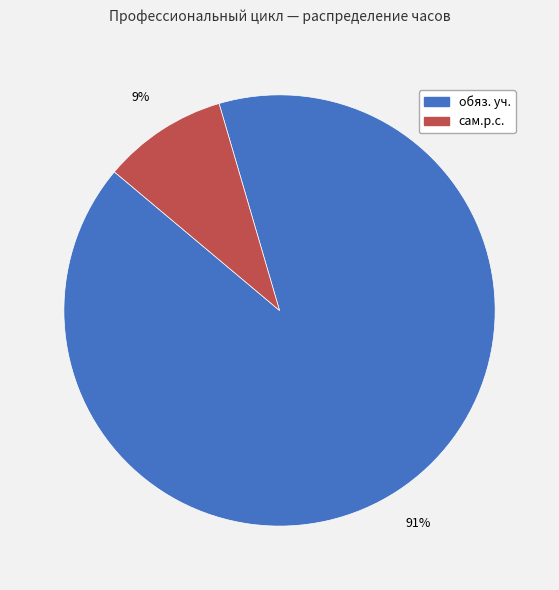

Which category accounts for the majority?

обяз. уч.